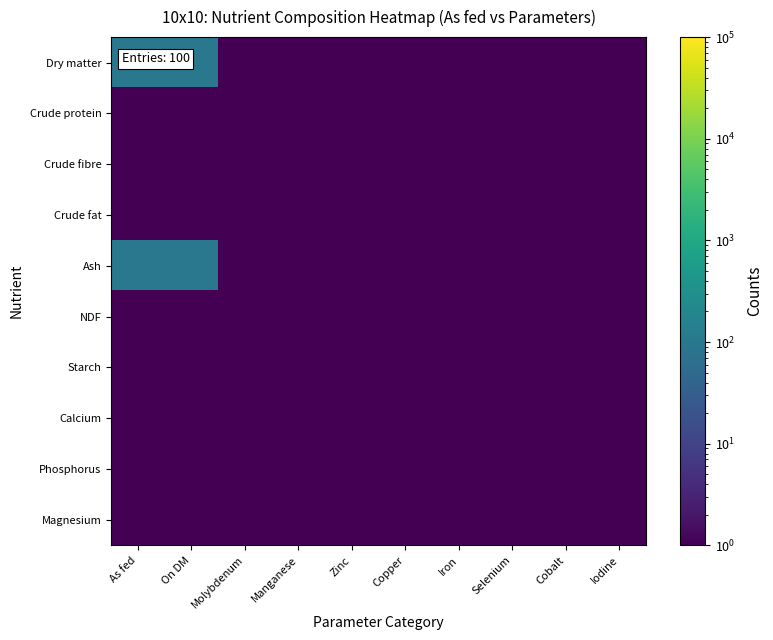

Rank the series at Iron from lowest to highest value.

Dry matter, Crude protein, Crude fibre, Crude fat, Ash, NDF, Starch, Calcium, Phosphorus, Magnesium